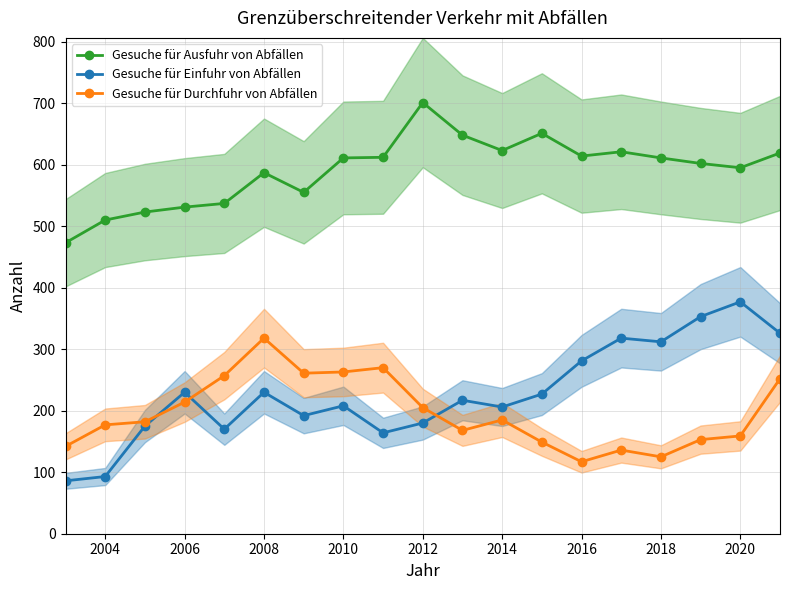

True or false: Gesuche für Ausfuhr von Abfällen has a value of 614 at 2016.

True